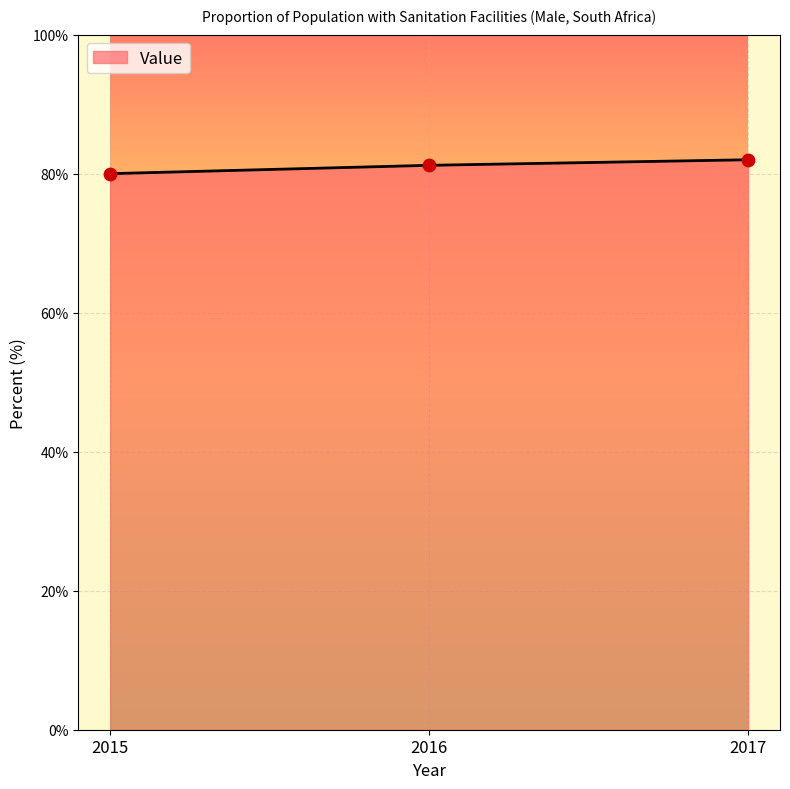

What is the ratio of the value at 2017 to the value at 2016?

1.0